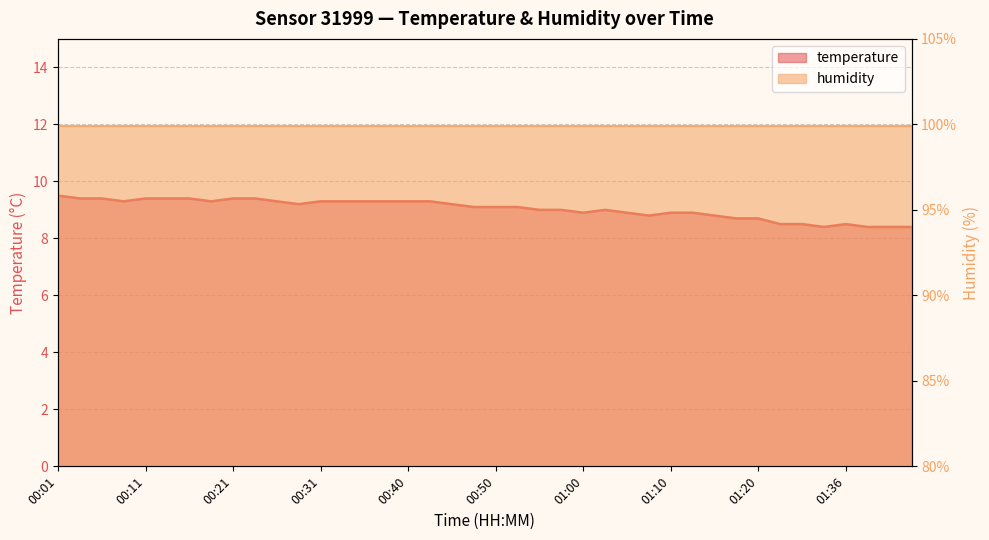

Where is the first local minimum?

00:09